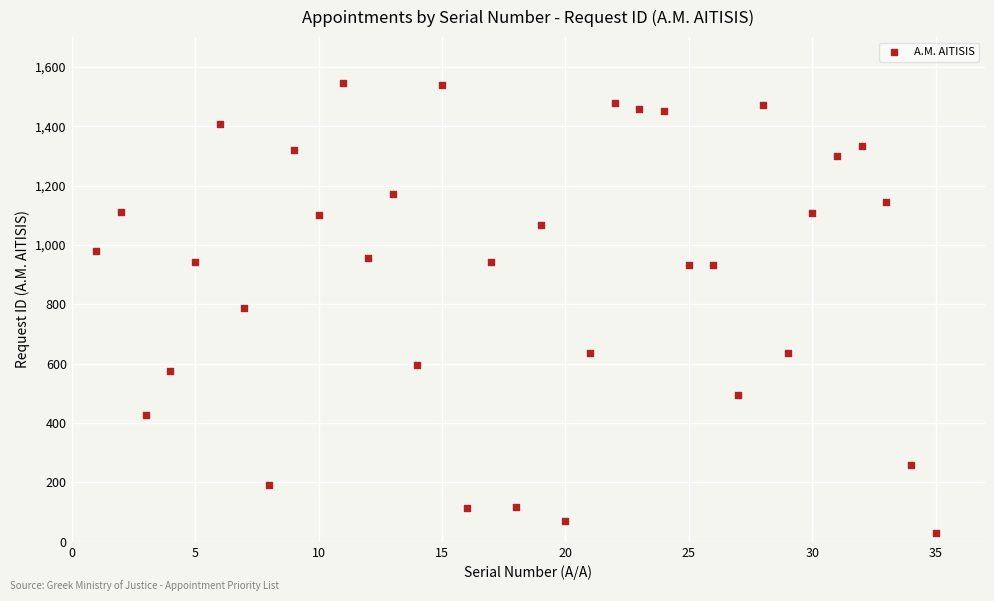

What is the range of X values (max minus min)?

34